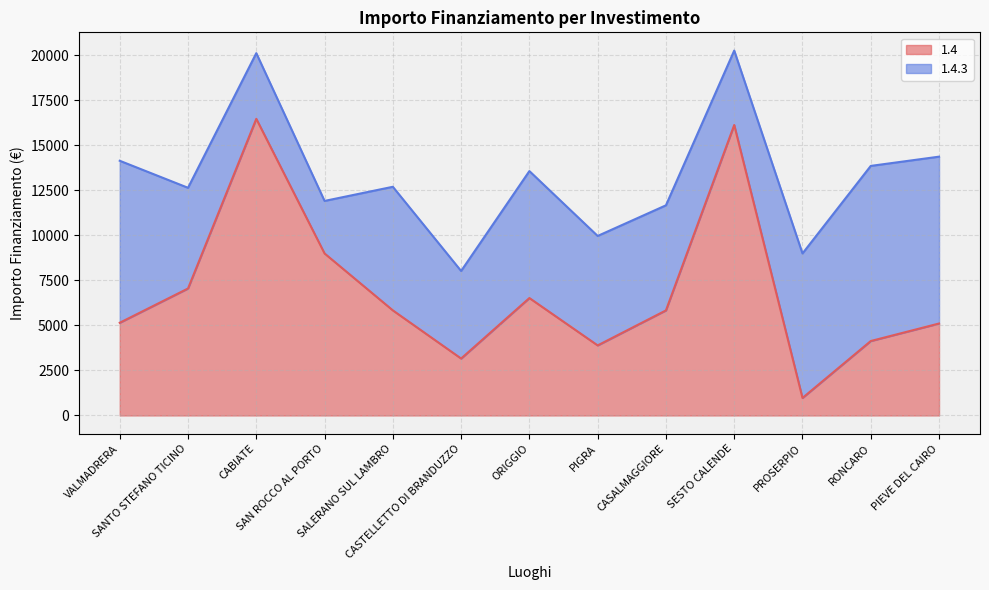

Does the chart display data point markers on the line(s)?

No